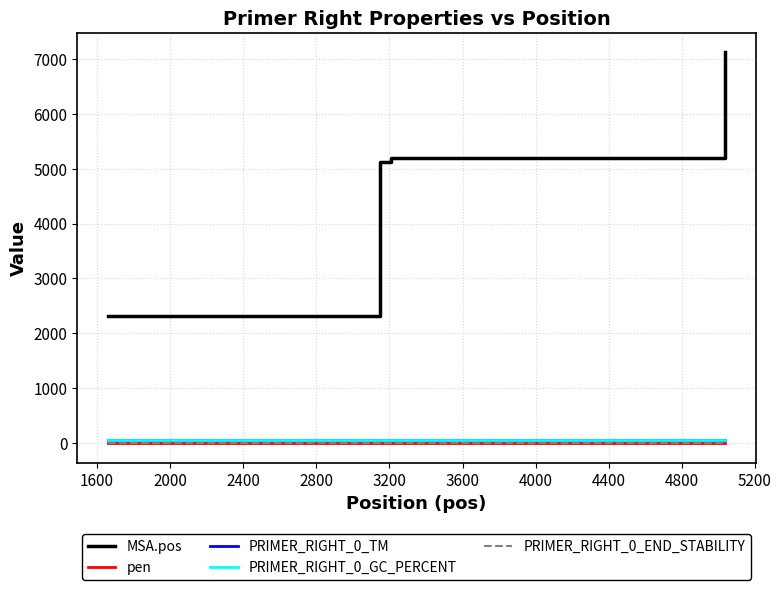

True or false: MSA.pos and PRIMER_RIGHT_0_GC_PERCENT cross at least once.

False